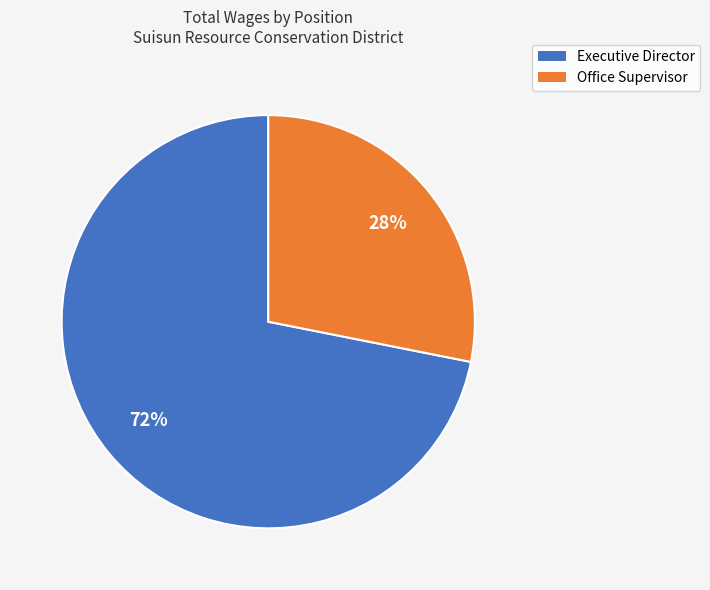

What percentage is the Executive Director slice, to the nearest percent?

72%